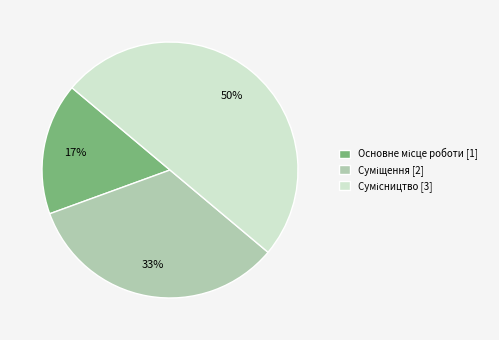

To the nearest percent, what is the difference between the largest and smallest slice percentages?

33%